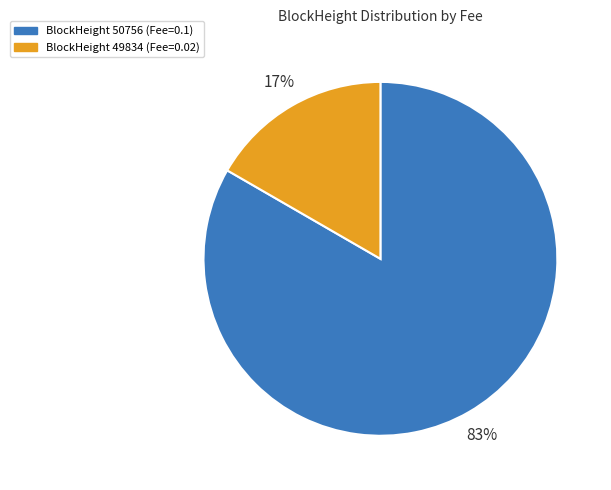

Is there a majority slice in this chart?

Yes